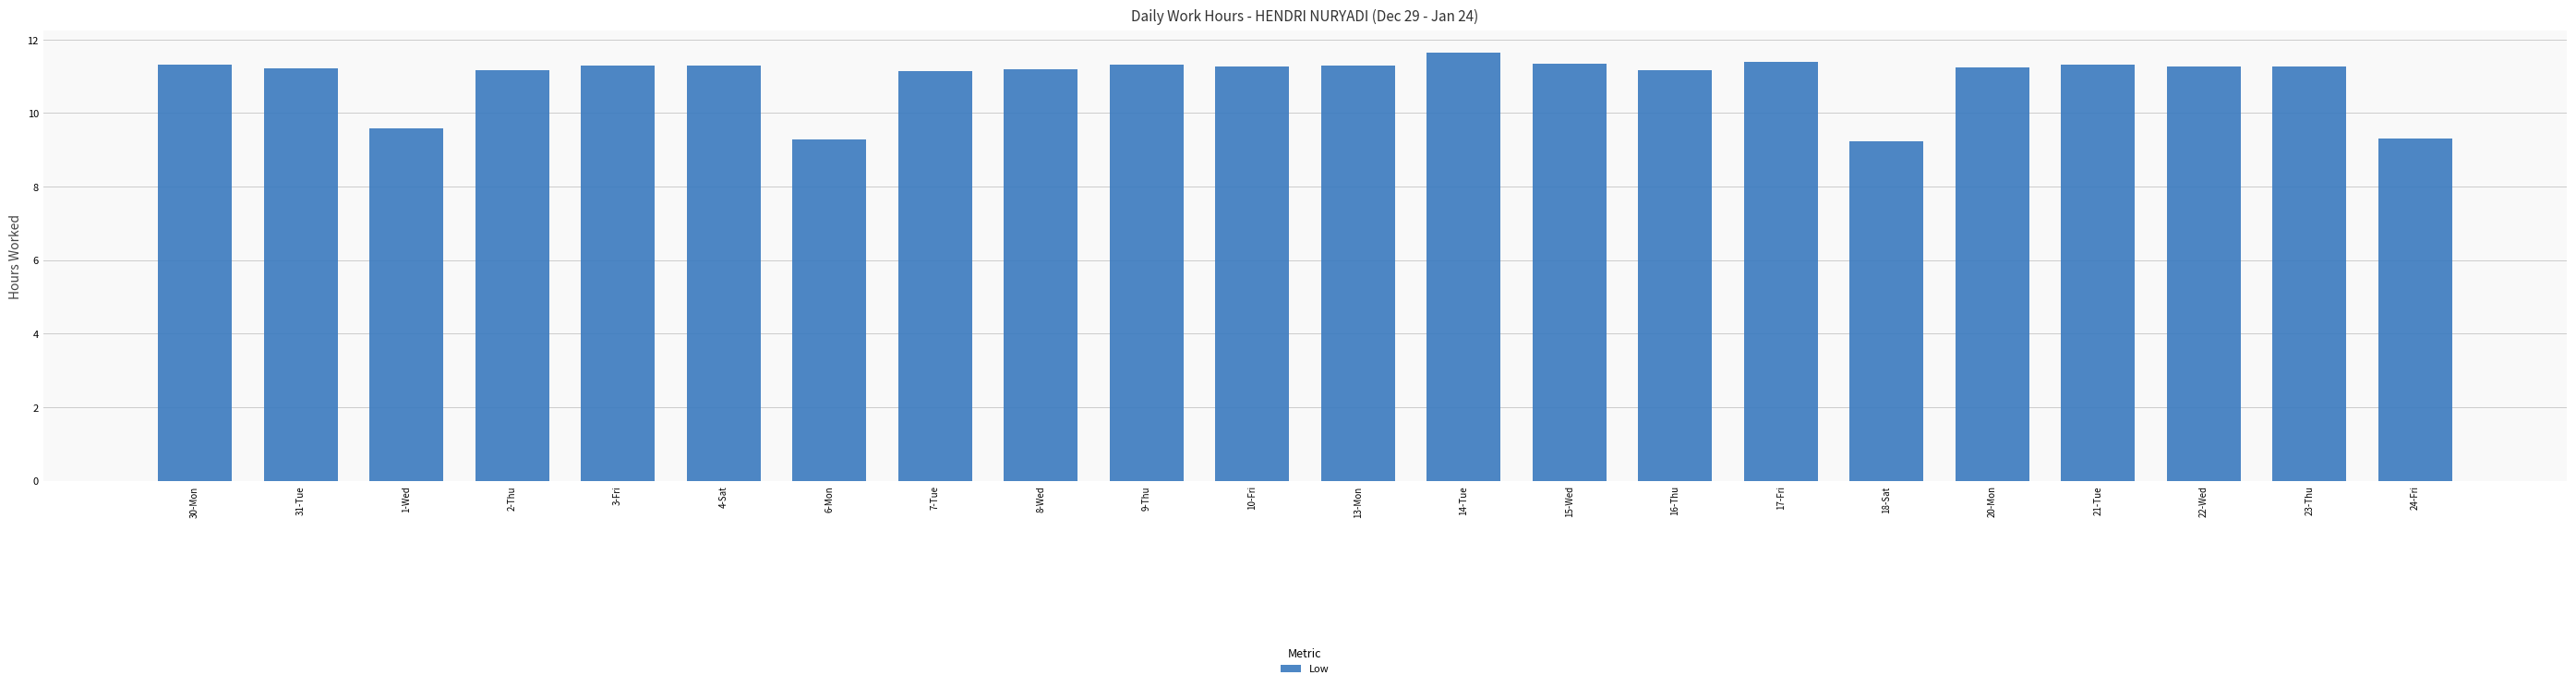

What is the label of the 18th bar from the right?

3-Fri